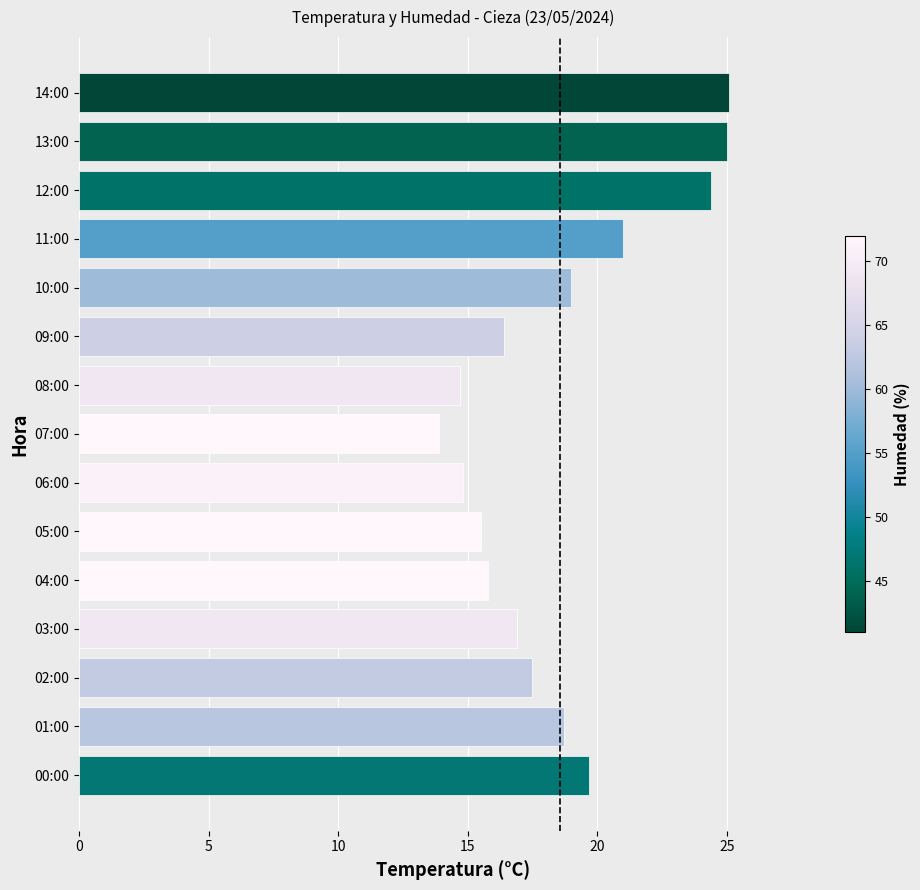

What position from the top is 10:00?

5